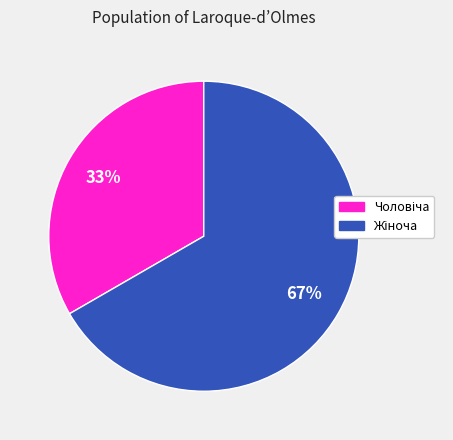

Is there any slice that represents more than half of the pie?

Yes